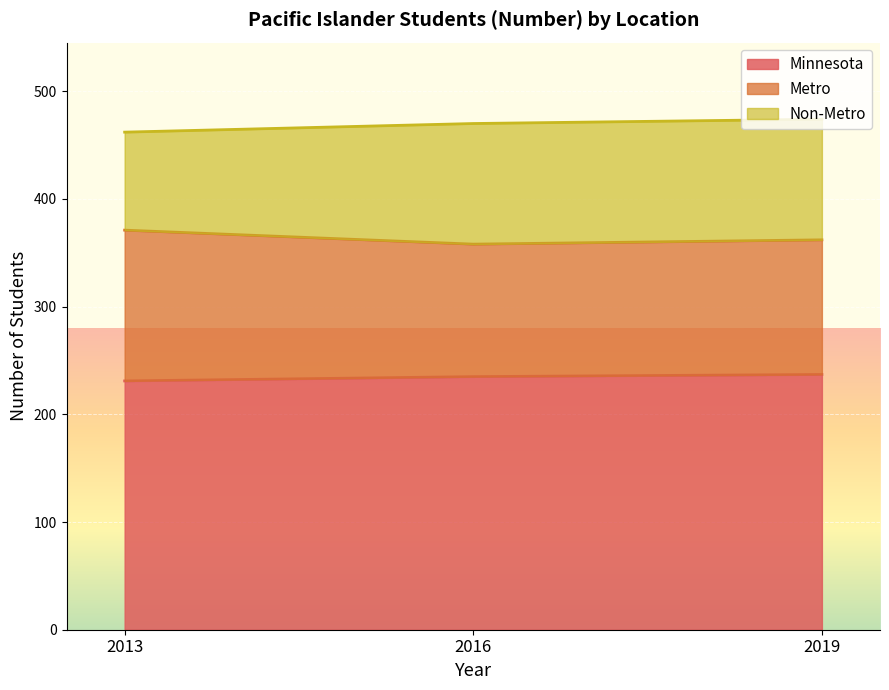

What is the highest value of the Minnesota series?

237